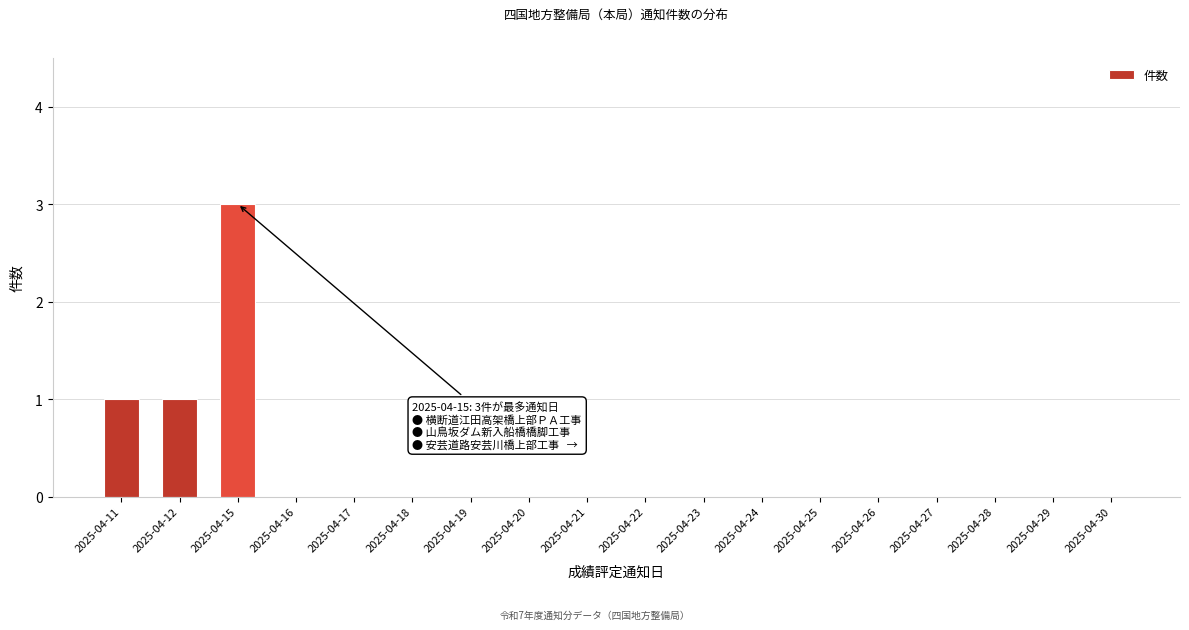

Reading left to right, what are all the values shown in this chart?

2025-04-11=1	2025-04-12=1	2025-04-15=3	2025-04-16=0	2025-04-17=0	2025-04-18=0	2025-04-19=0	2025-04-20=0	2025-04-21=0	2025-04-22=0	2025-04-23=0	2025-04-24=0	2025-04-25=0	2025-04-26=0	2025-04-27=0	2025-04-28=0	2025-04-29=0	2025-04-30=0